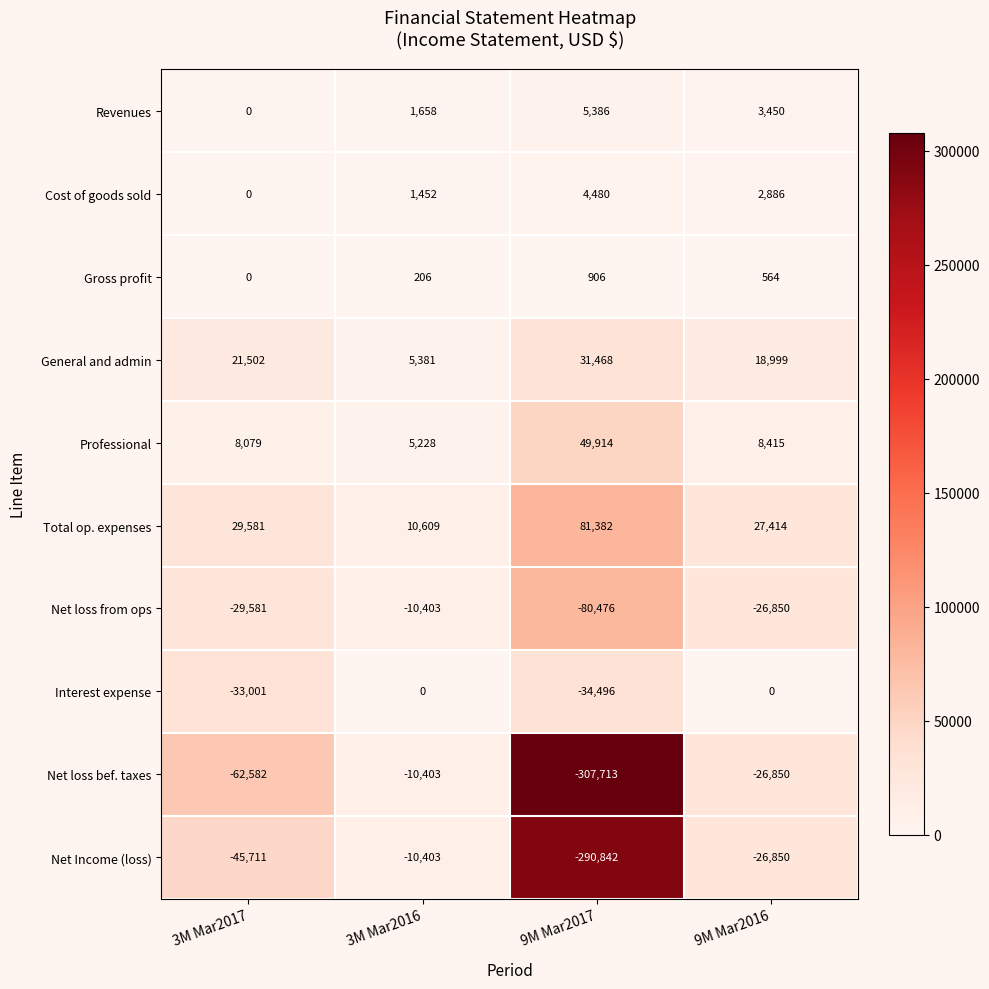

True or false: Cost of goods sold has a value of 1694 at 9M Mar2016.

False